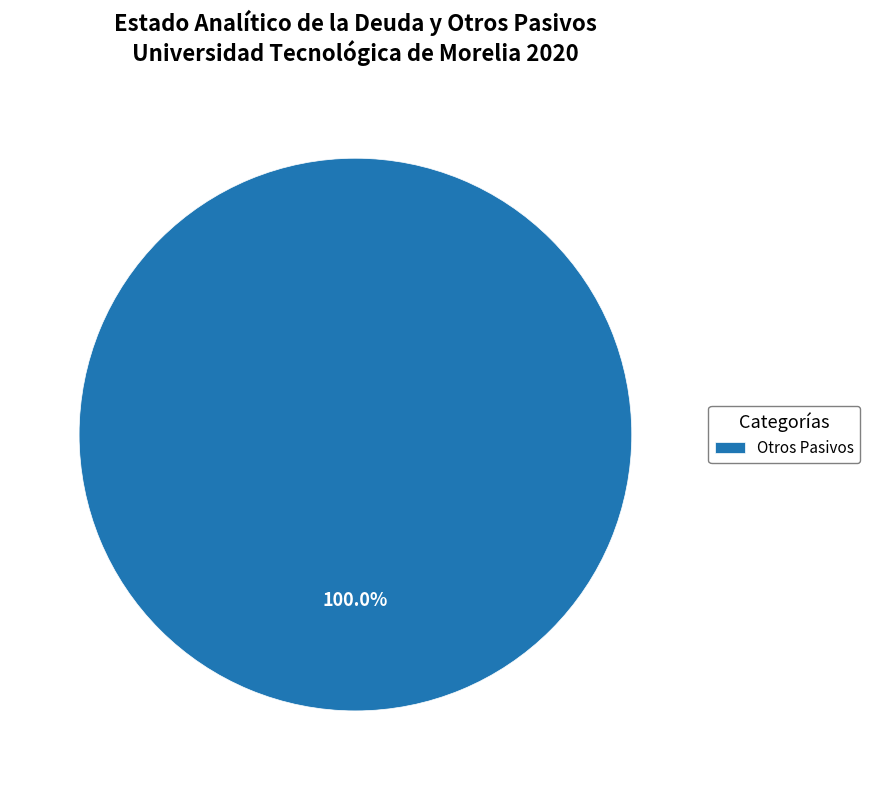

What is the majority slice?

Otros Pasivos